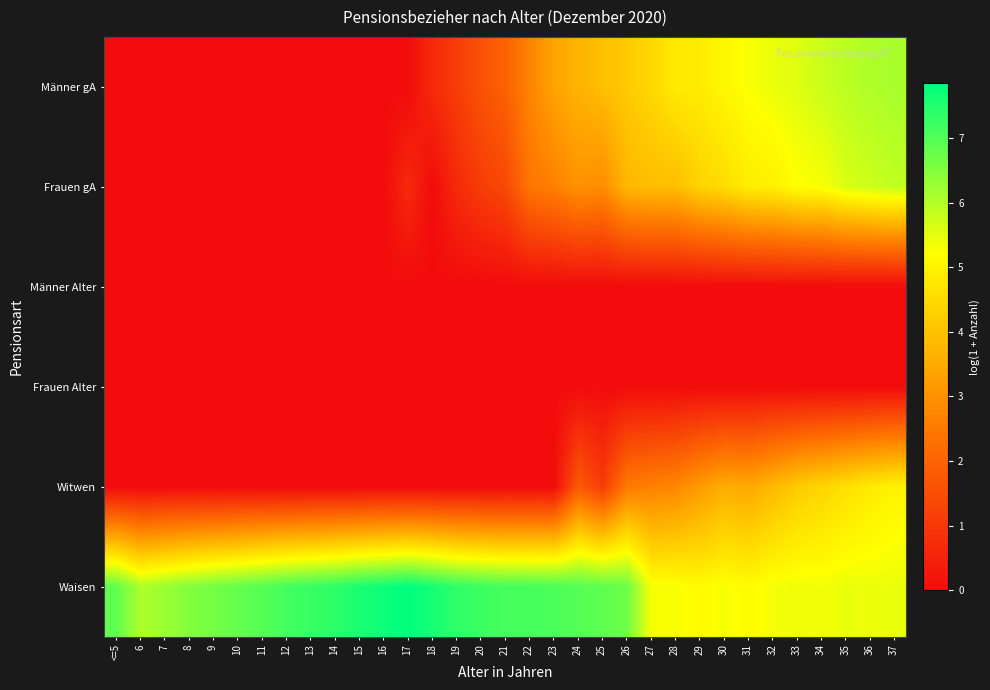

What is the difference between the highest and lowest values at 6?

6.1